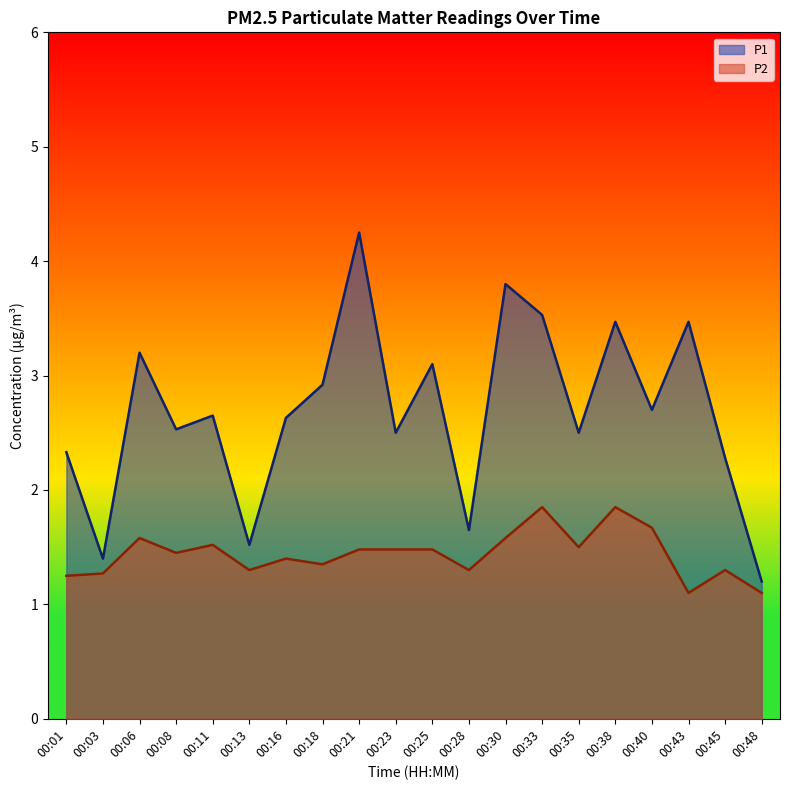

Which category has the lowest value across all series?

00:43